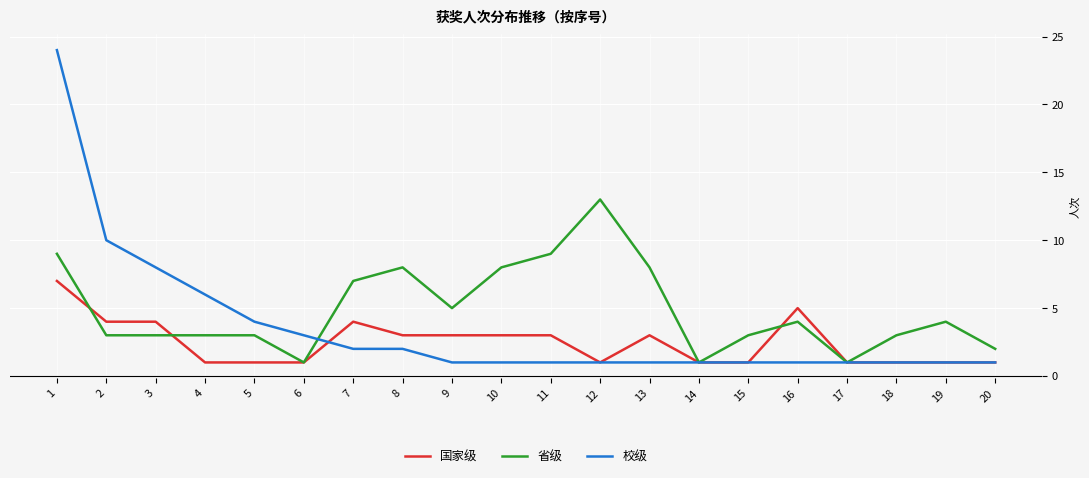

What is the maximum value shown in the chart?

24